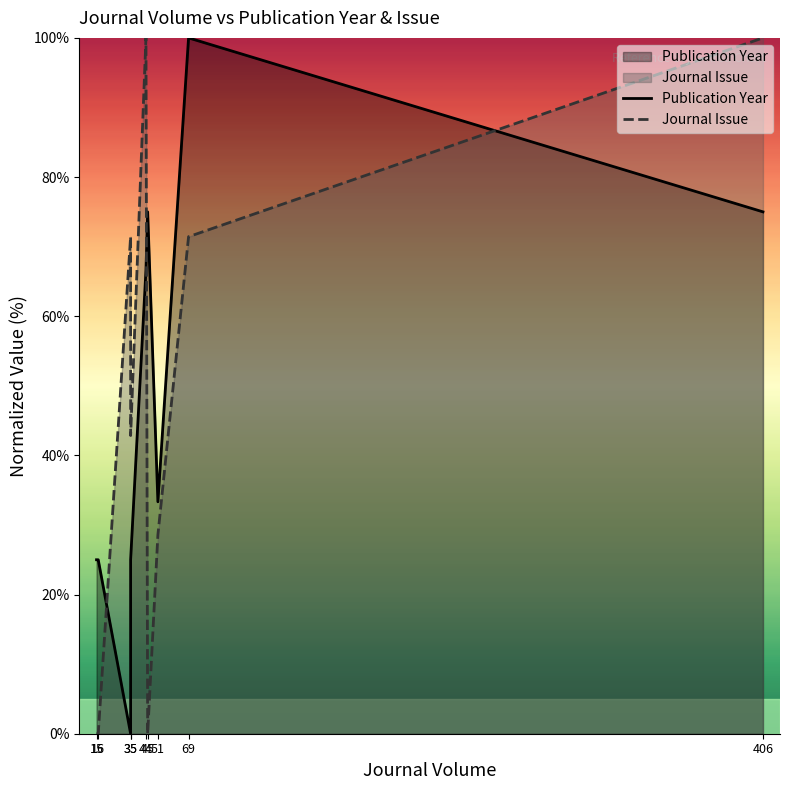

Reading left to right, list all the values displayed in this chart.

Publication Year: 25.0	25.0	0.0	25.0	66.7	75.0	33.3	100.0	75.0
Journal Issue: 0.0	0.0	71.4	42.9	100.0	0.0	28.6	71.4	100.0